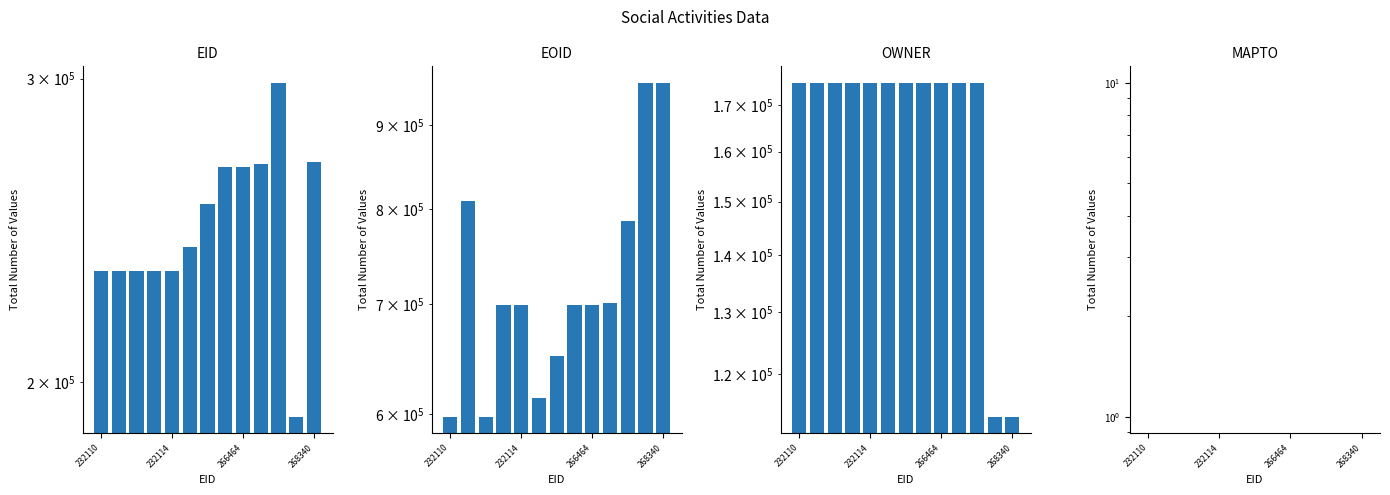

What is the average value of the EOID series?

728020